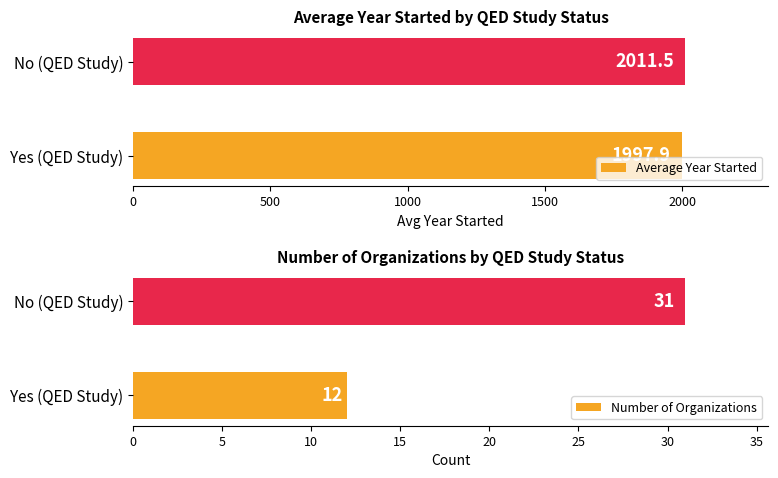

Which category has the highest value in the Number of Organizations series?

No (QED Study)